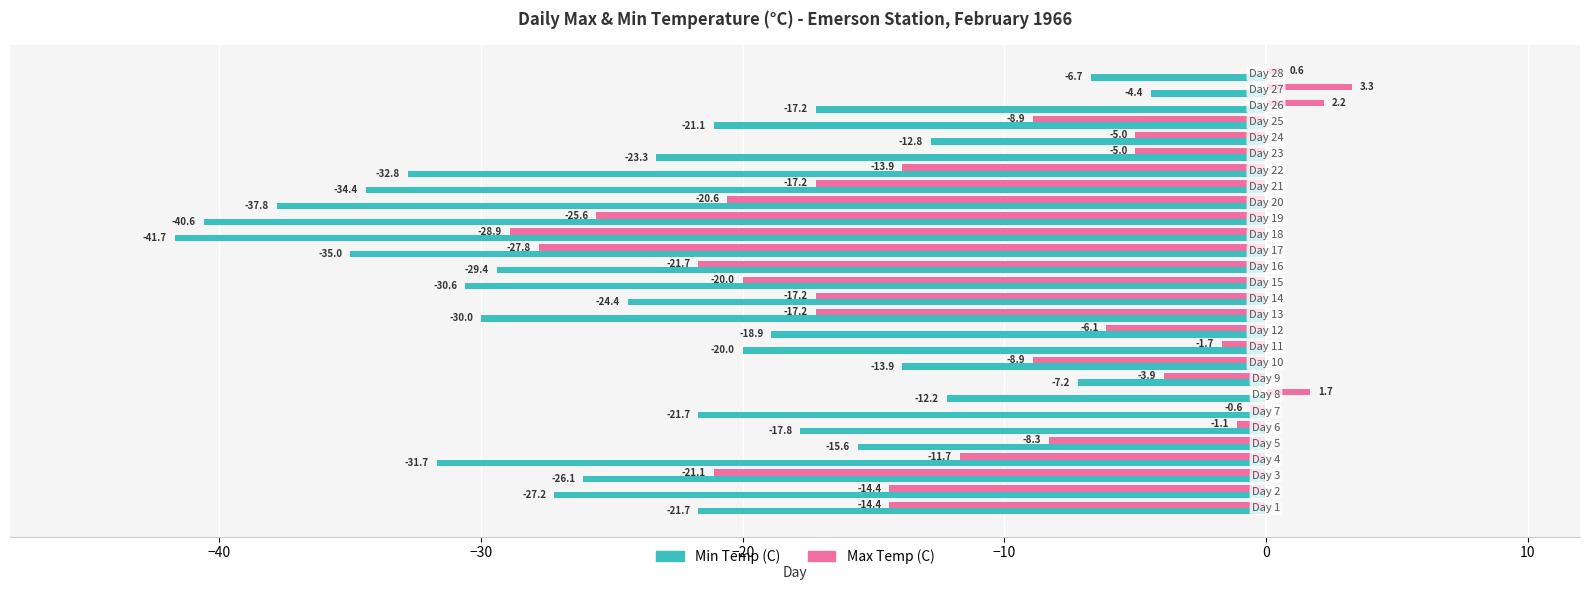

List the series in order of their overall mean, lowest first.

Min Temp (C), Max Temp (C)